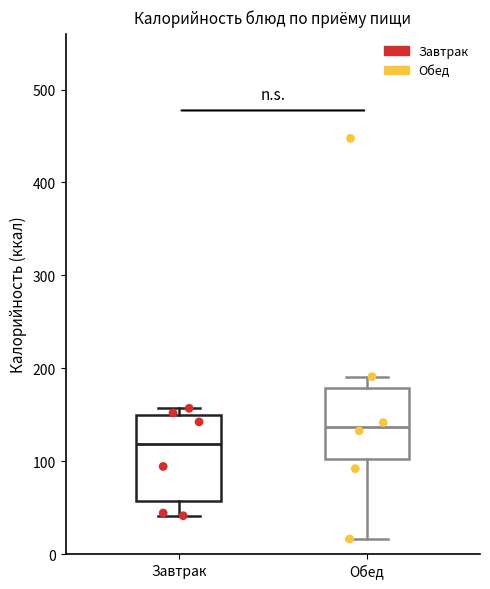

Where does the median line of the box for Обед sit on the y-axis? The values are not printed on the chart, so give them approximately, as read against the axis.

140